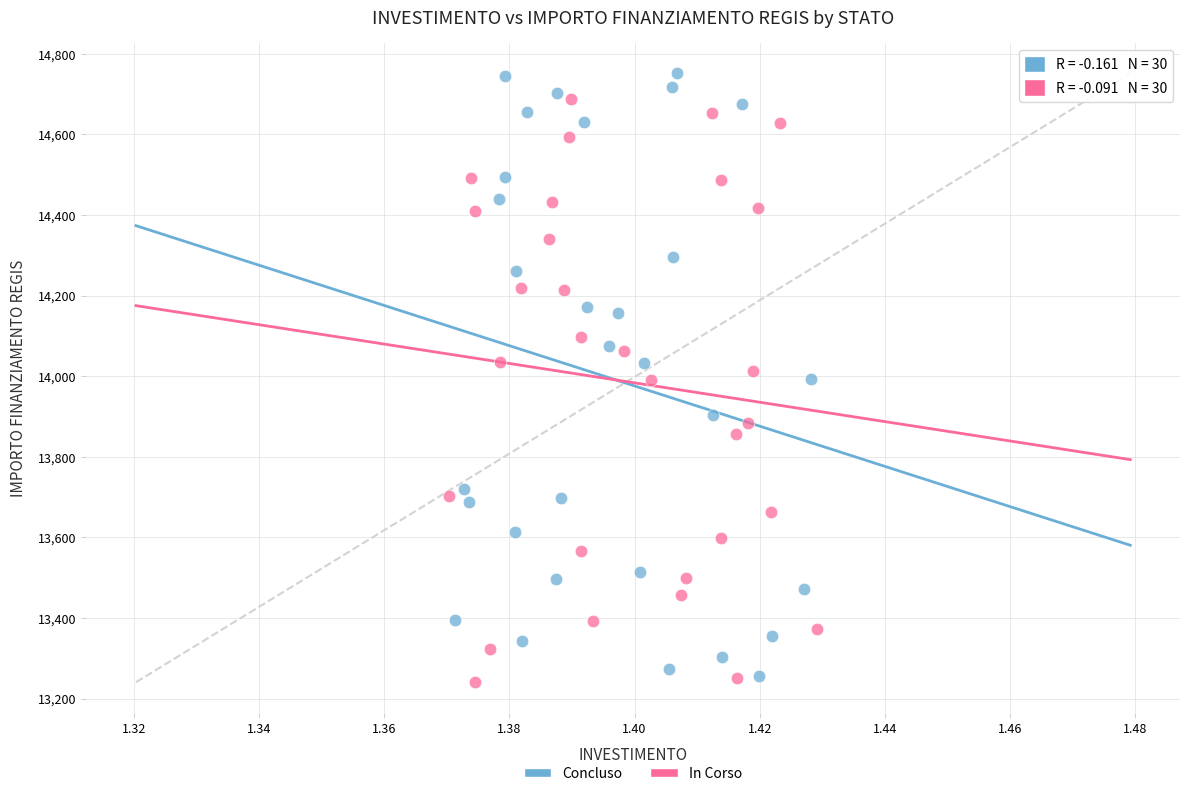

Which series has the widest spread of Y values?

Concluso